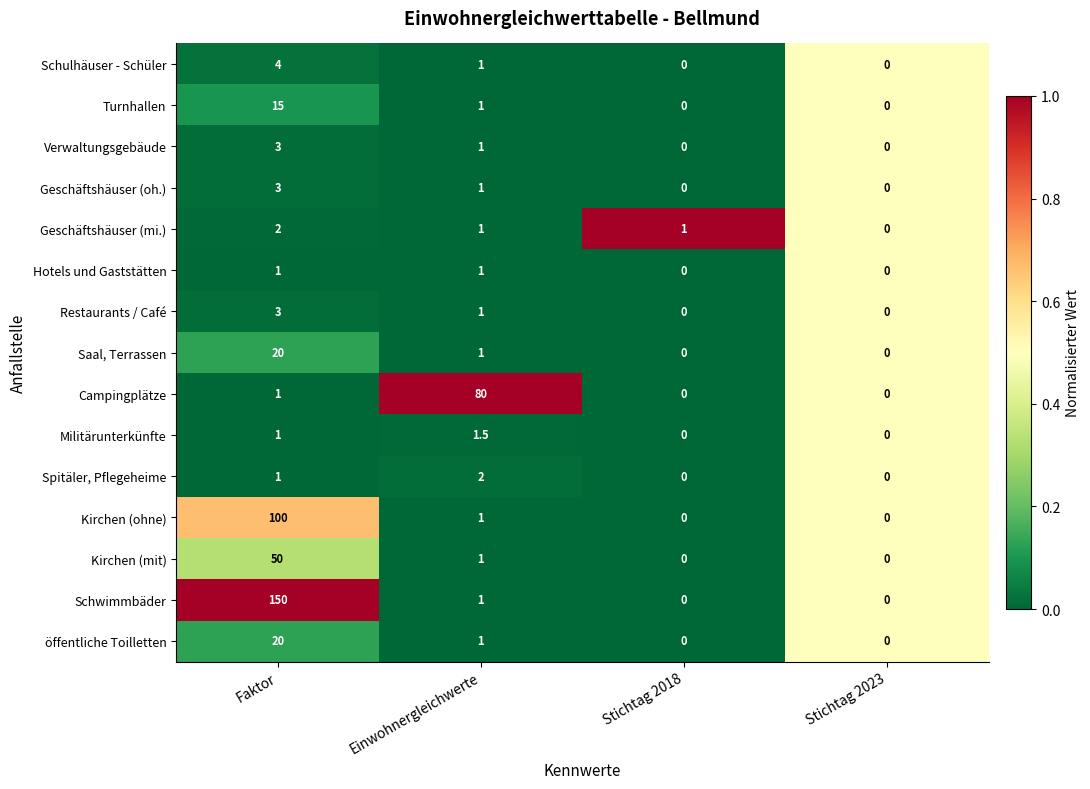

Read the Schulhäuser - Schüler value at Einwohnergleichwerte.

1.0